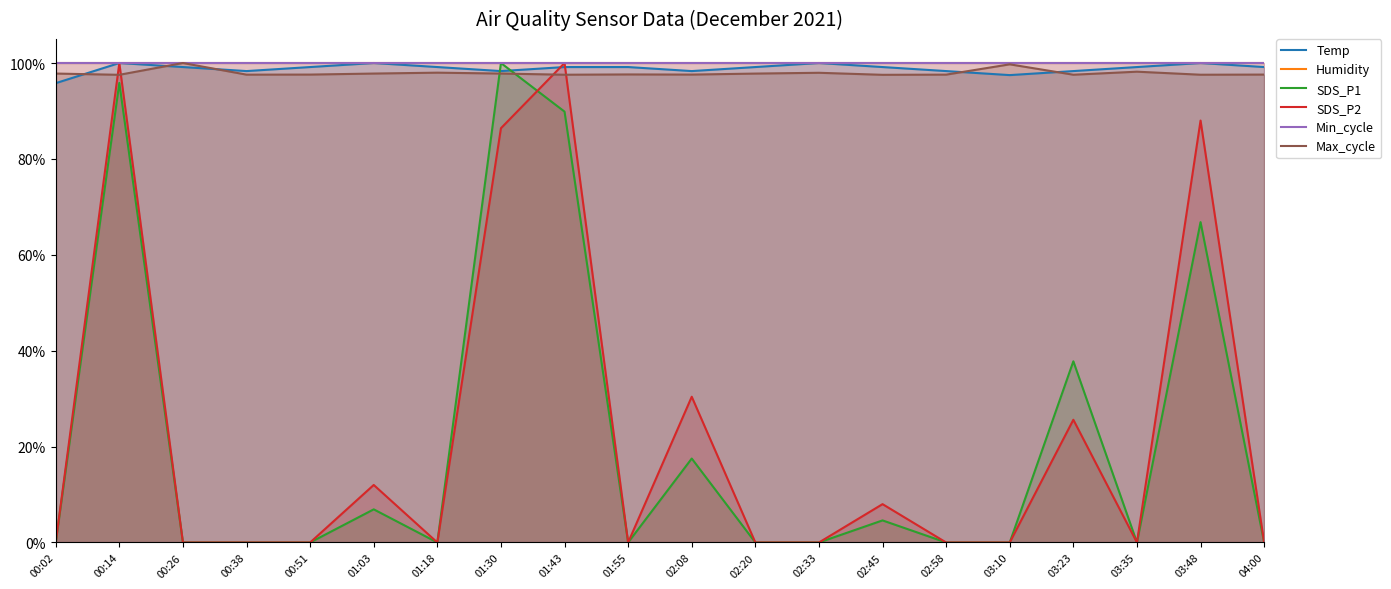

Reading left to right, what are all the values shown in this chart?

Temp: 00:02=1.0	00:14=1.0	00:26=1.0	00:38=1.0	00:51=1.0	01:03=1.0	01:18=1.0	01:30=1.0	01:43=1.0	01:55=1.0	02:08=1.0	02:20=1.0	02:33=1.0	02:45=1.0	02:58=1.0	03:10=1.0	03:23=1.0	03:35=1.0	03:48=1.0	04:00=1.0
Humidity: 00:02=1.0	00:14=1.0	00:26=1.0	00:38=1.0	00:51=1.0	01:03=1.0	01:18=1.0	01:30=1.0	01:43=1.0	01:55=1.0	02:08=1.0	02:20=1.0	02:33=1.0	02:45=1.0	02:58=1.0	03:10=1.0	03:23=1.0	03:35=1.0	03:48=1.0	04:00=1.0
SDS_P1: 00:02=0.0	00:14=1.0	00:26=0.0	00:38=0.0	00:51=0.0	01:03=0.1	01:18=0.0	01:30=1.0	01:43=0.9	01:55=0.0	02:08=0.2	02:20=0.0	02:33=0.0	02:45=0.0	02:58=0.0	03:10=0.0	03:23=0.4	03:35=0.0	03:48=0.7	04:00=0.0
SDS_P2: 00:02=0.0	00:14=1.0	00:26=0.0	00:38=0.0	00:51=0.0	01:03=0.1	01:18=0.0	01:30=0.9	01:43=1.0	01:55=0.0	02:08=0.3	02:20=0.0	02:33=0.0	02:45=0.1	02:58=0.0	03:10=0.0	03:23=0.3	03:35=0.0	03:48=0.9	04:00=0.0
Min_cycle: 00:02=1.0	00:14=1.0	00:26=1.0	00:38=1.0	00:51=1.0	01:03=1.0	01:18=1.0	01:30=1.0	01:43=1.0	01:55=1.0	02:08=1.0	02:20=1.0	02:33=1.0	02:45=1.0	02:58=1.0	03:10=1.0	03:23=1.0	03:35=1.0	03:48=1.0	04:00=1.0
Max_cycle: 00:02=1.0	00:14=1.0	00:26=1.0	00:38=1.0	00:51=1.0	01:03=1.0	01:18=1.0	01:30=1.0	01:43=1.0	01:55=1.0	02:08=1.0	02:20=1.0	02:33=1.0	02:45=1.0	02:58=1.0	03:10=1.0	03:23=1.0	03:35=1.0	03:48=1.0	04:00=1.0